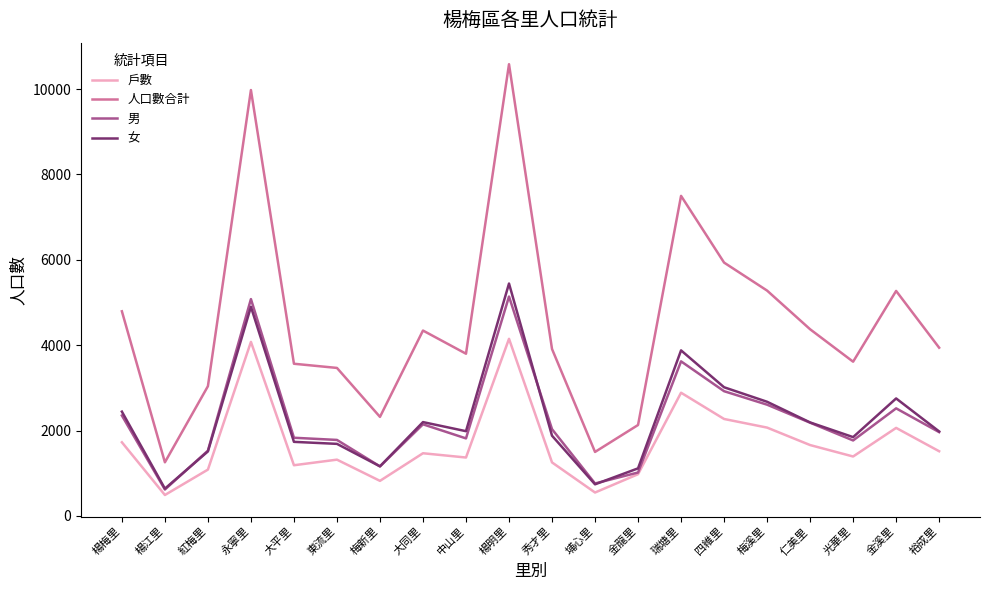

Read the 人口數合計 value at 金溪里.

5270